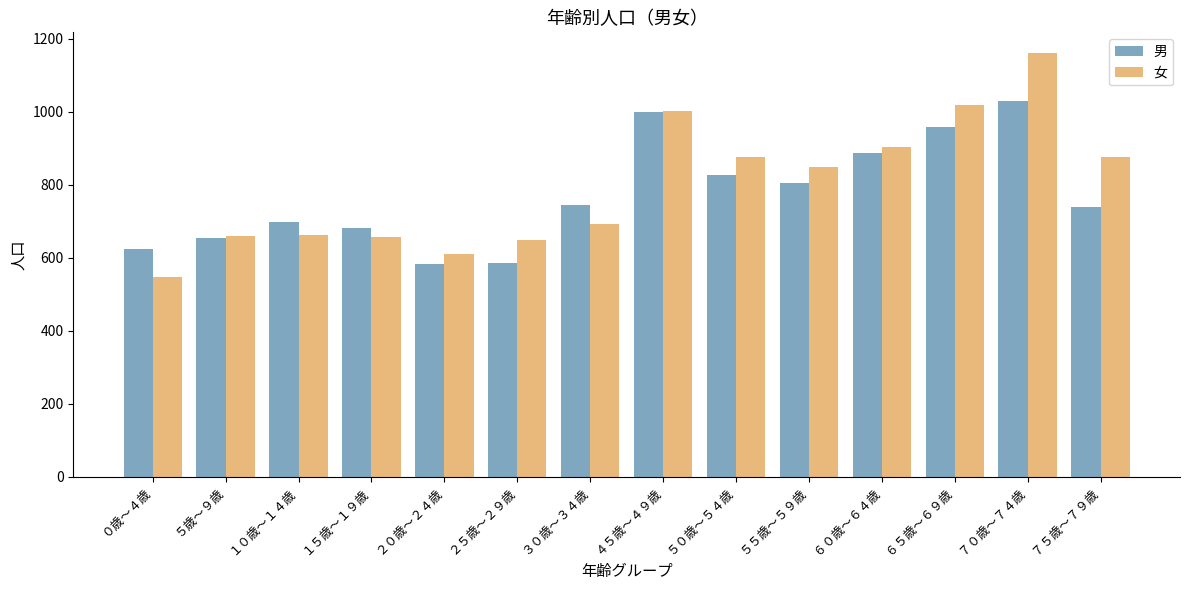

How many bars are there in total?

28